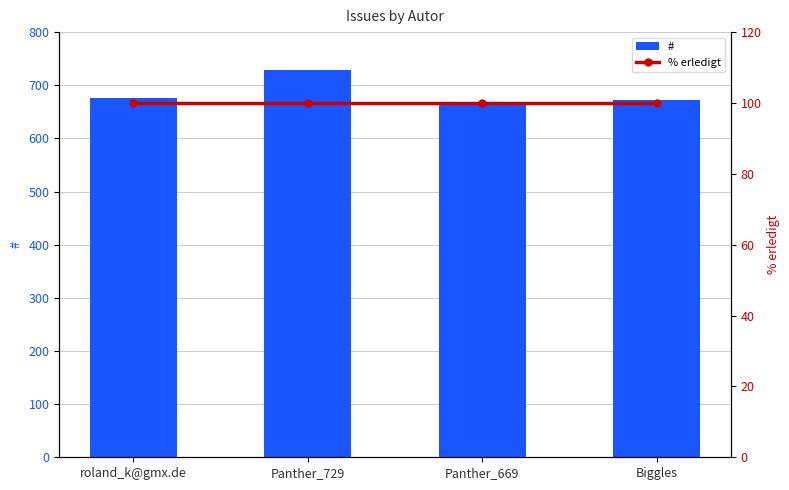

What is the spread (max minus min) of values at Biggles?

573